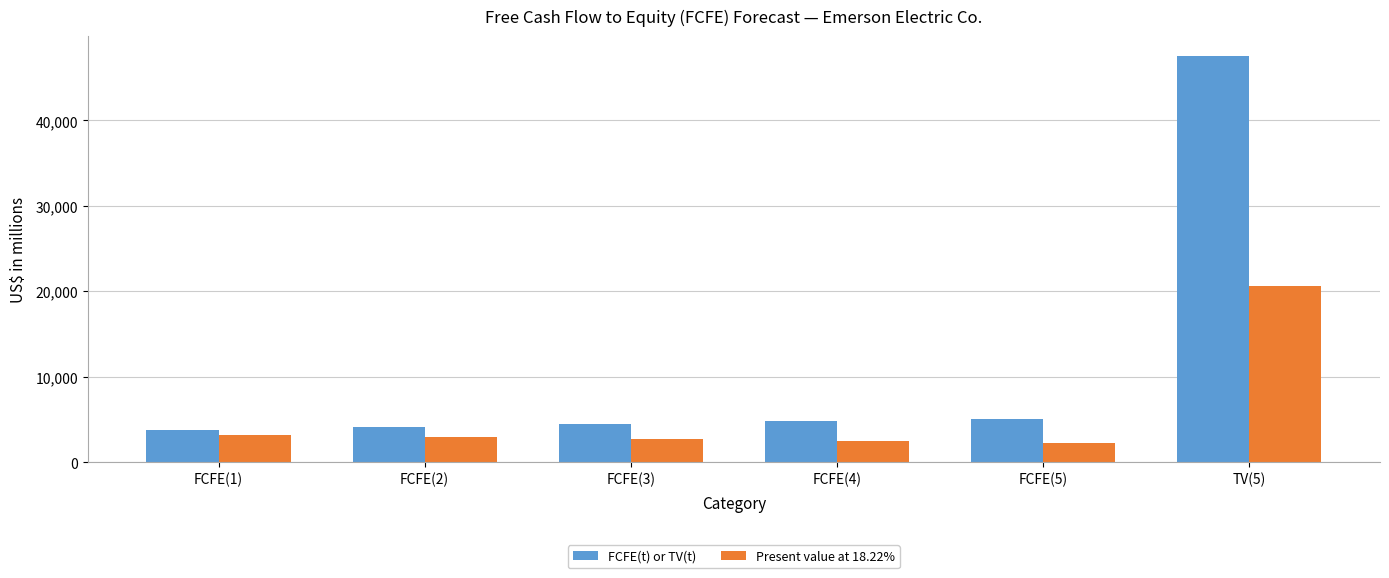

What is the difference between the highest and lowest values at TV(5)?

26922